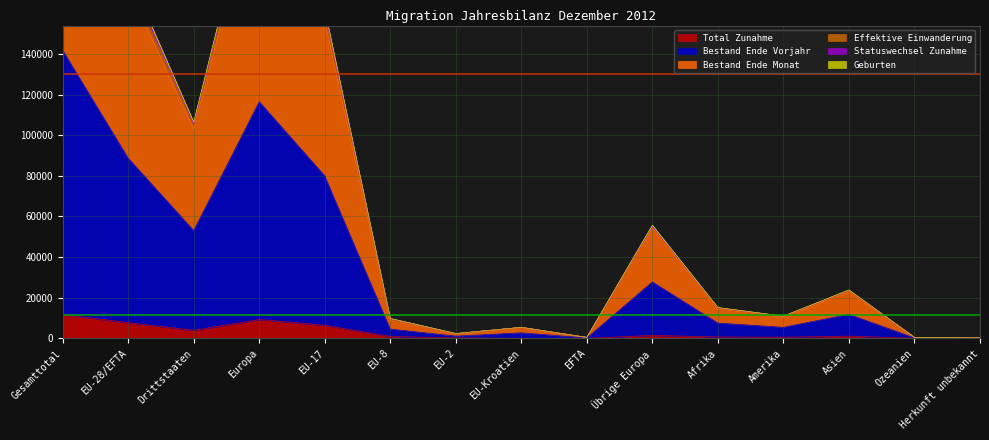

What is the smallest value displayed?

20